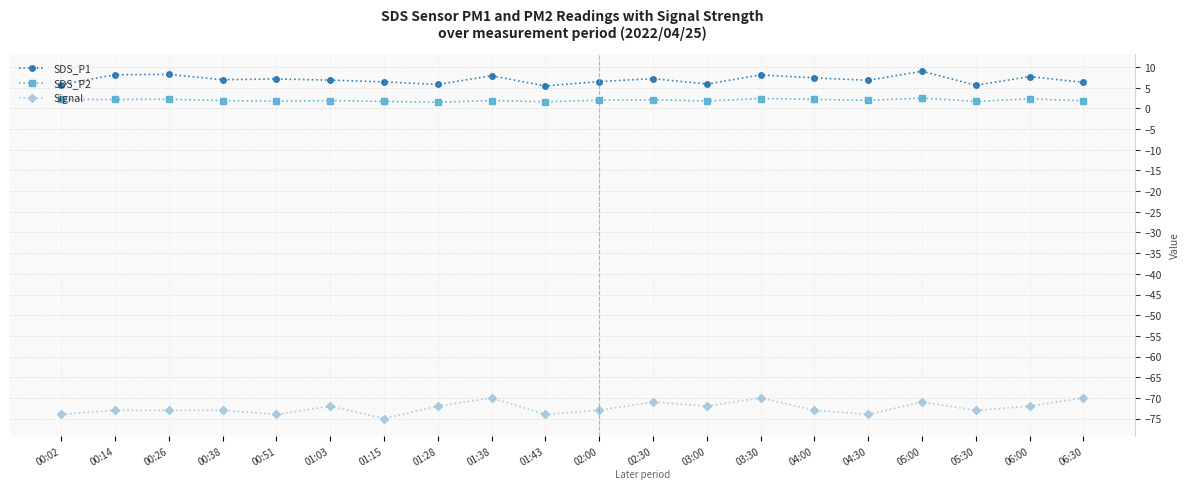

True or false: SDS_P2 and SDS_P1 cross at least once.

False